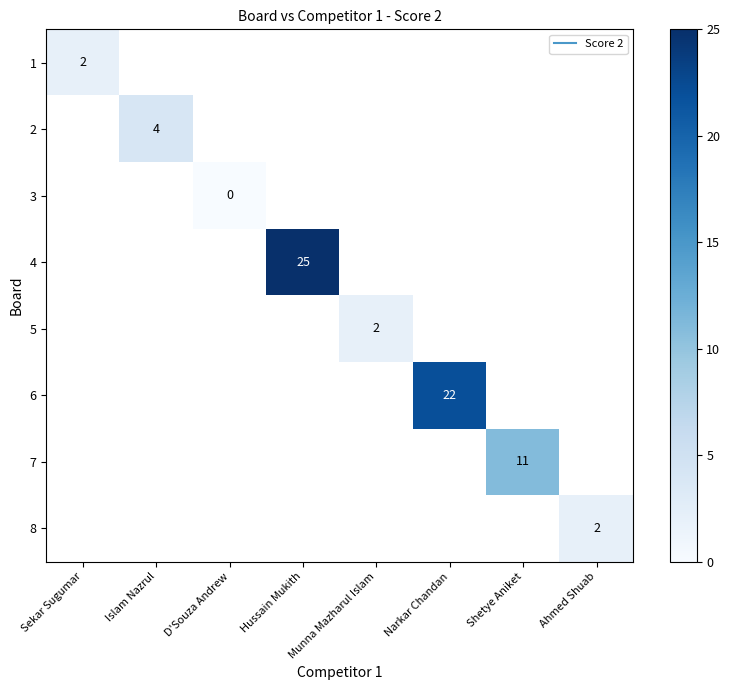

Which category has the lowest value in the 1 series?

Sekar Sugumar